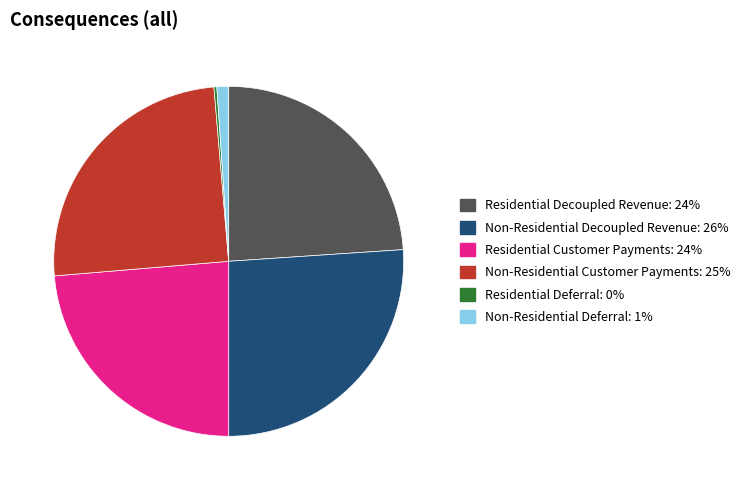

Combined, do Residential Customer Payments and Non-Residential Customer Payments account for over 50%?

No